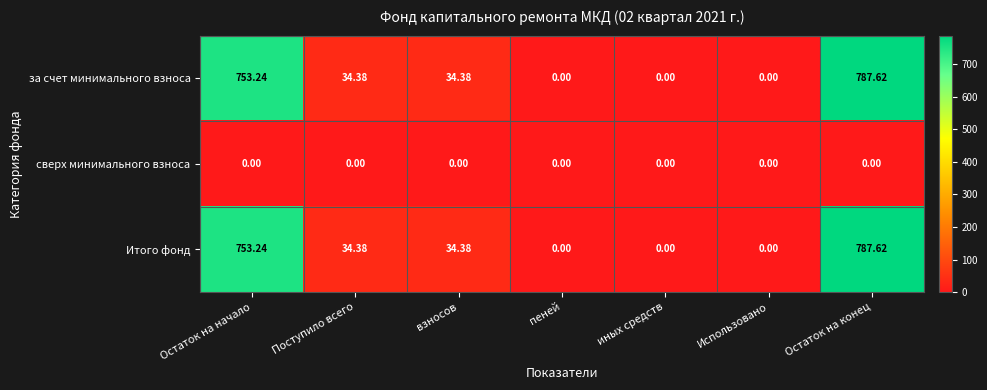

Where does the Итого фонд series first go above 34?

Остаток на начало